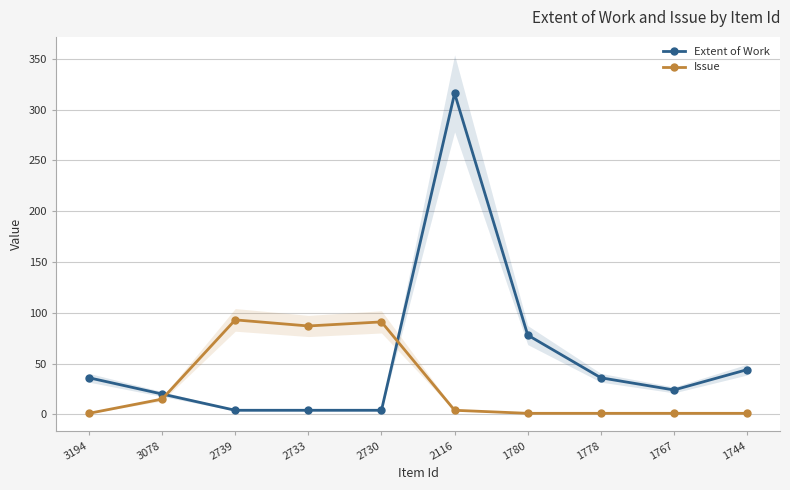

True or false: Extent of Work and Issue intersect in this chart.

True